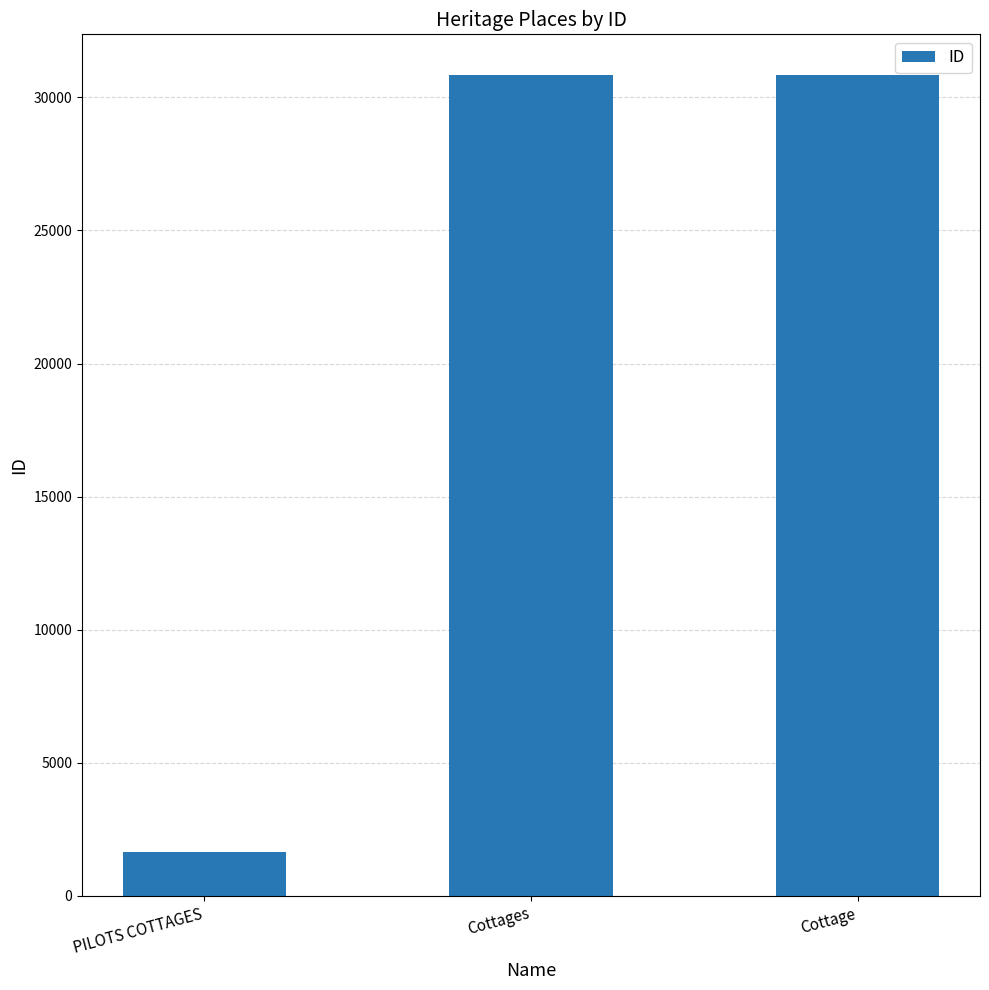

What is the change in value from PILOTS COTTAGES to Cottages?

+29176